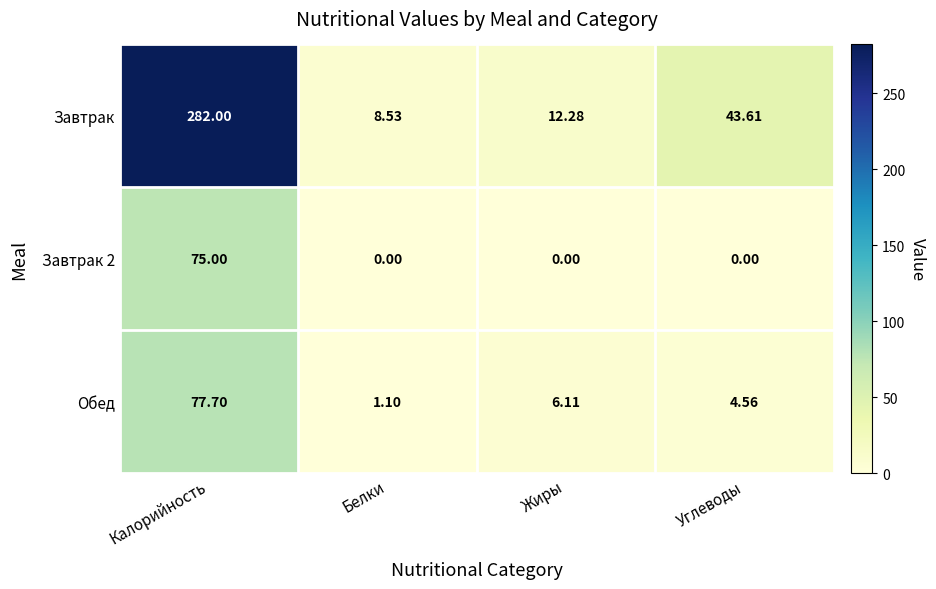

Rank the categories by Обед value from highest to lowest.

Калорийность, Жиры, Углеводы, Белки